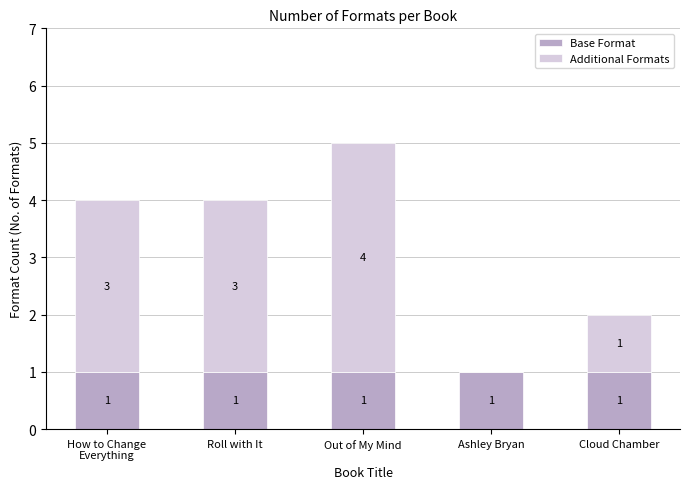

Are the bars grouped side by side (vs. stacked)?

No